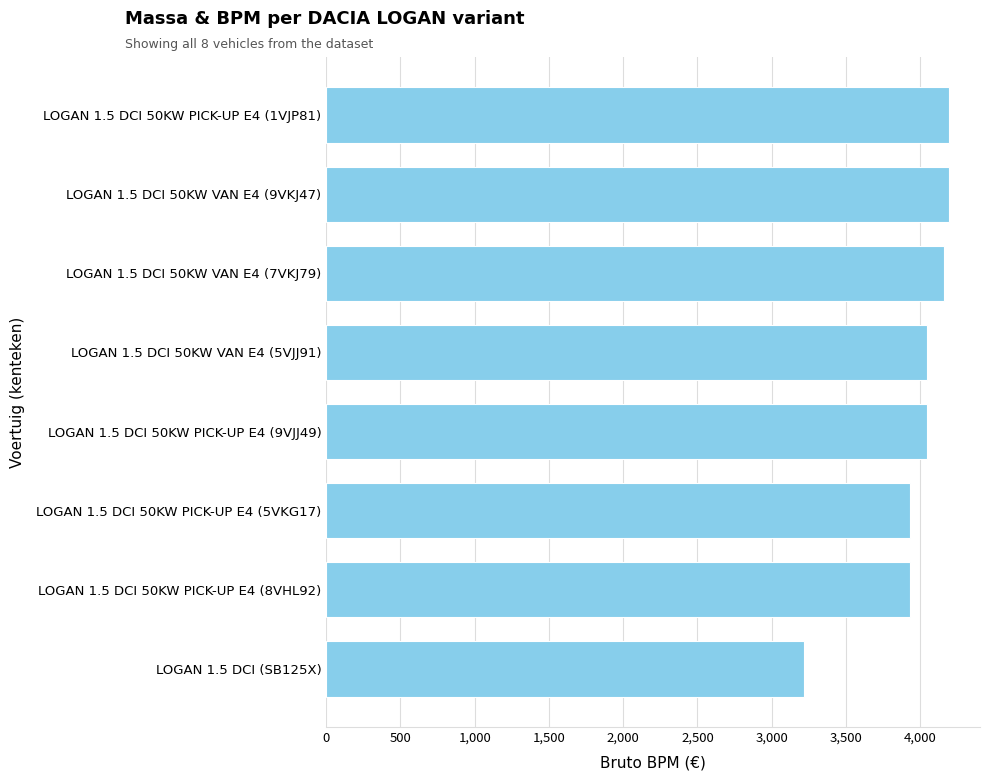

What is the sum of all values?

31716